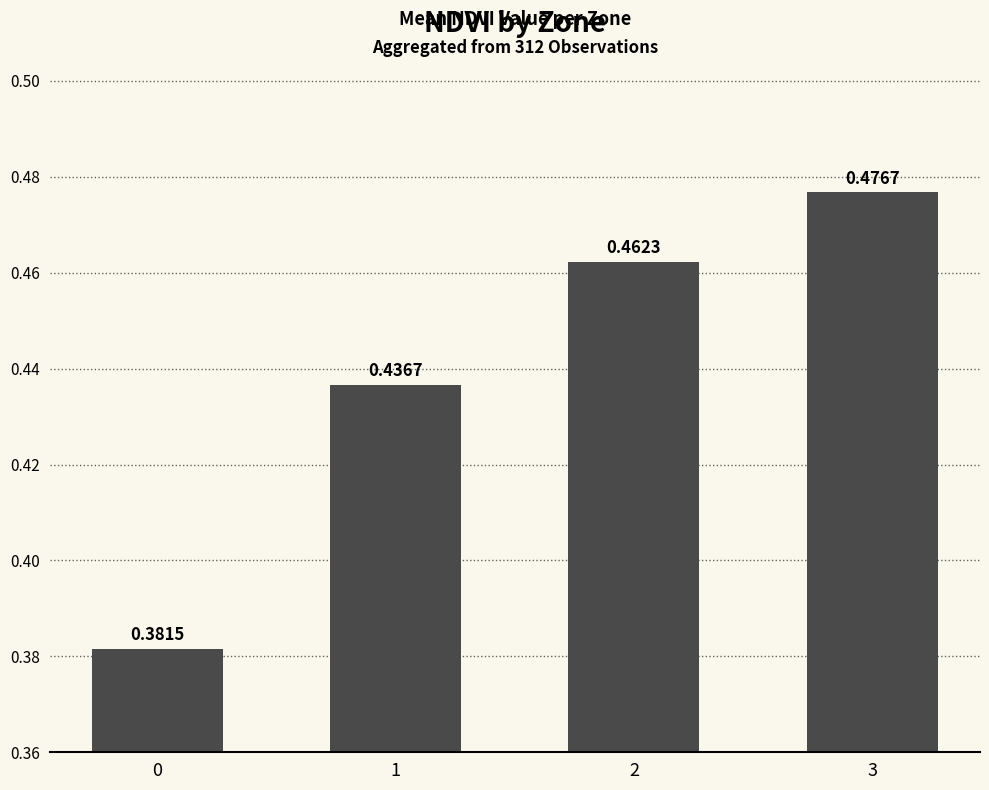

At which category does the chart reach its peak across all series?

3